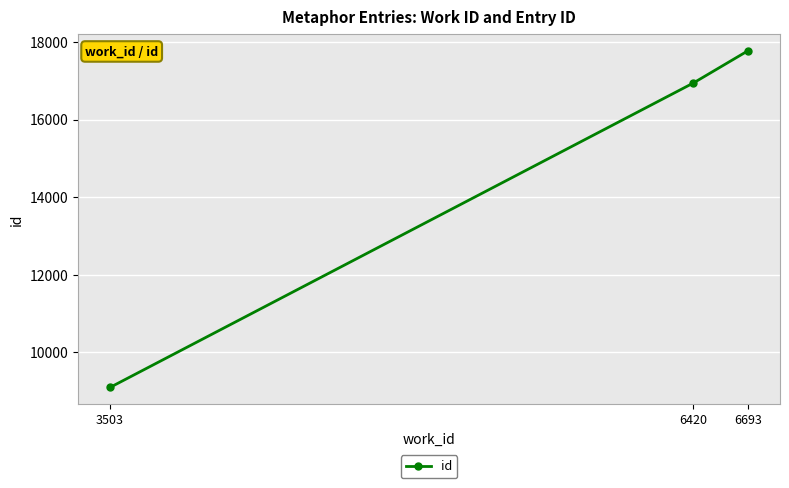

True or false: the data shows 9096 at 3503.

True